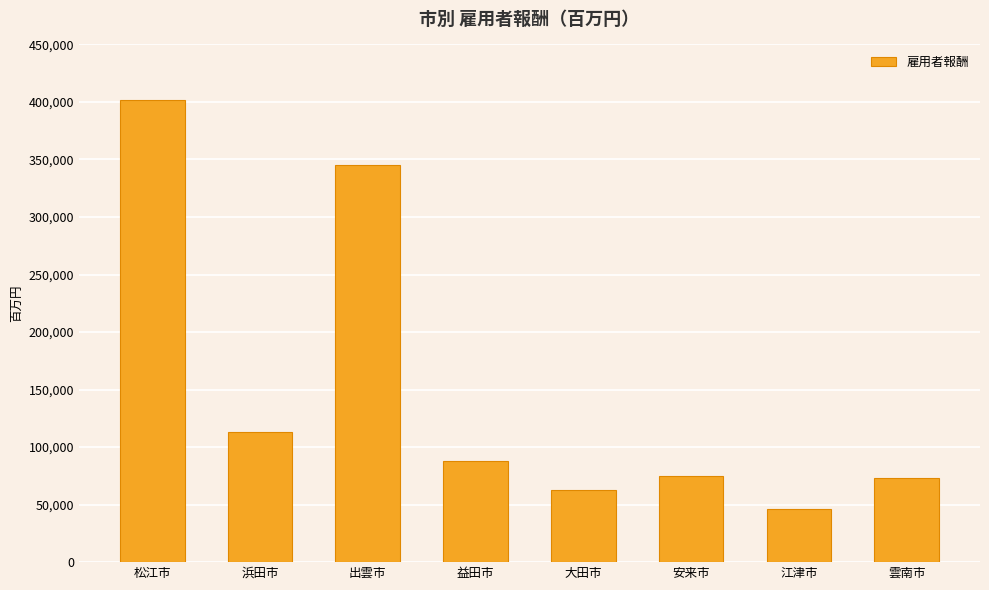

What is the sum of all values?

1205719